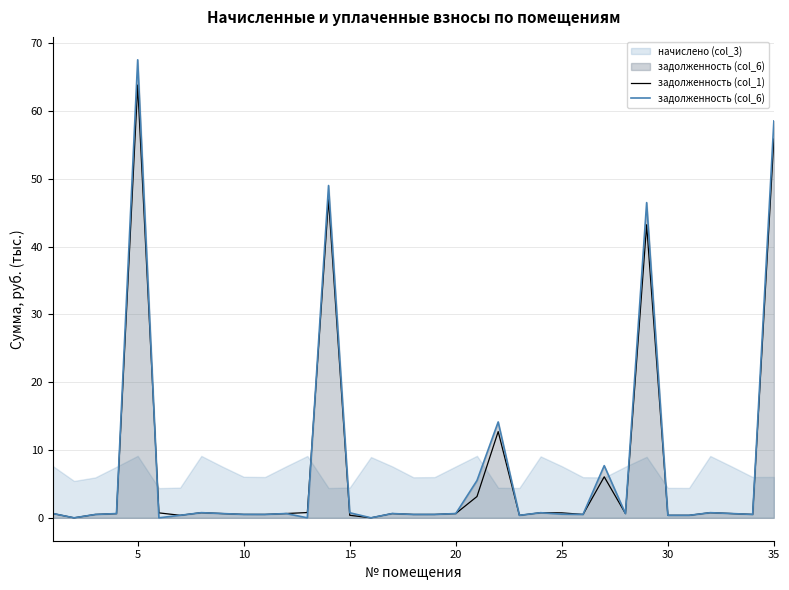

What is the sum of the задолженность (col_6) values at 10 and 15?

1.3